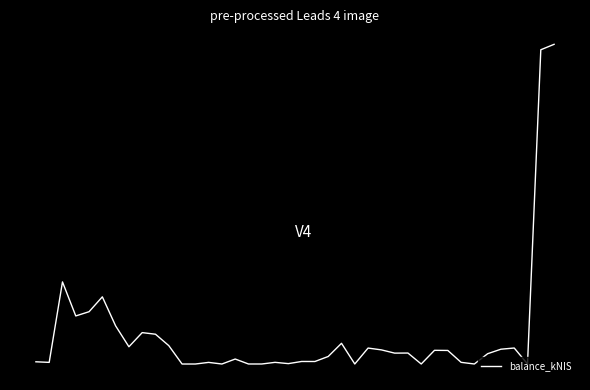

Does the chart have visible grid lines?

No